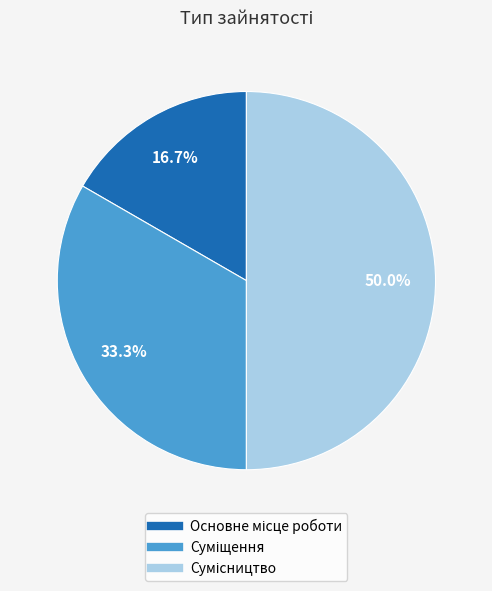

To the nearest percent, what percentage of the pie is Сумісництво?

50%